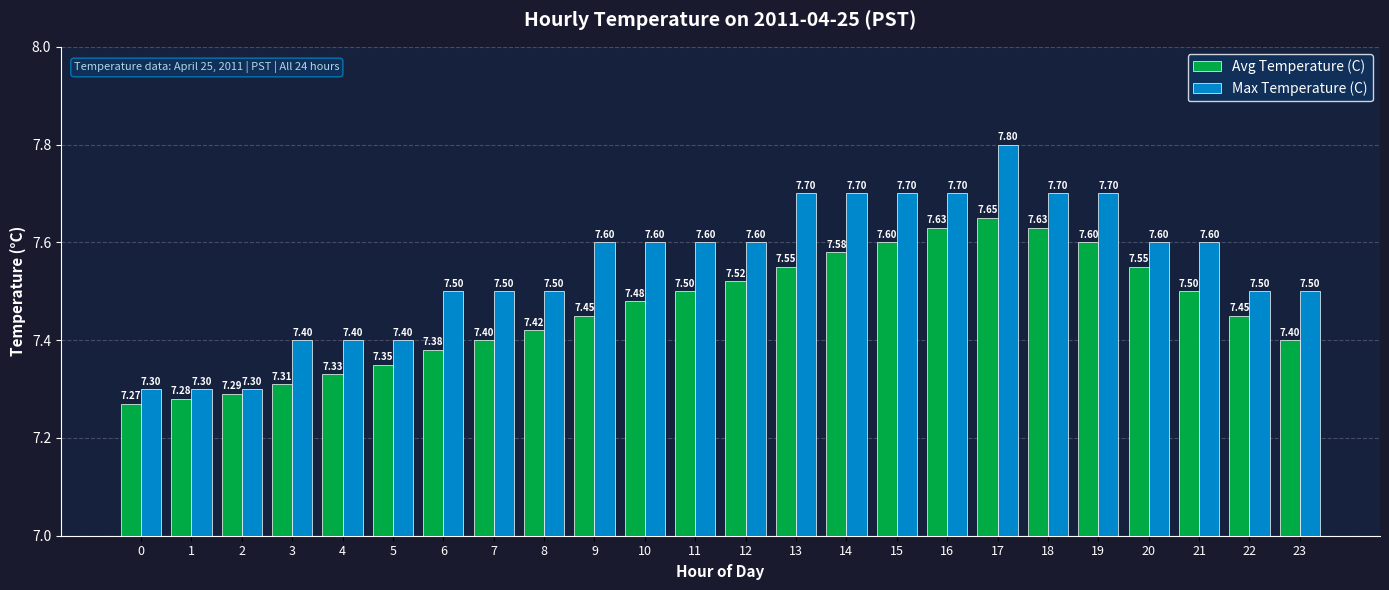

How many Max Temperature (C) values are between 7 and 8?

24